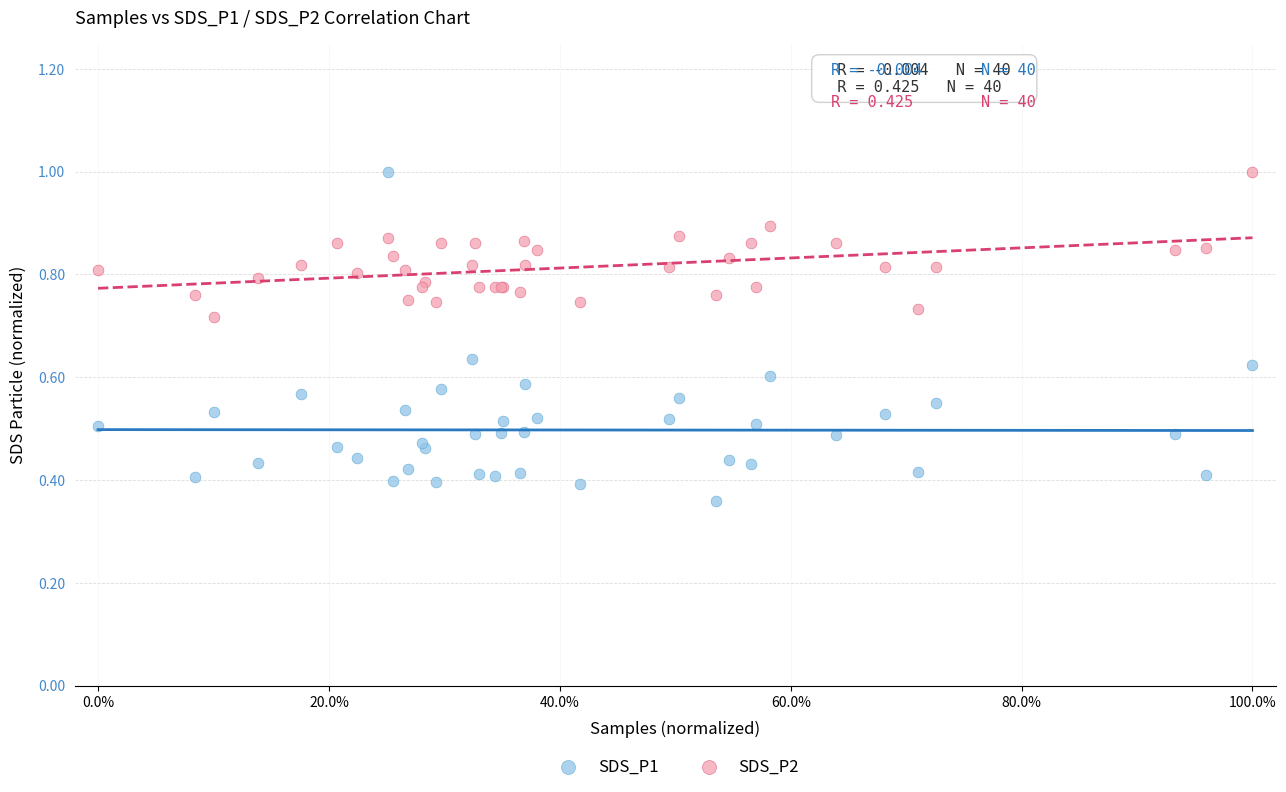

Which series contains the lowest Y value?

SDS_P1